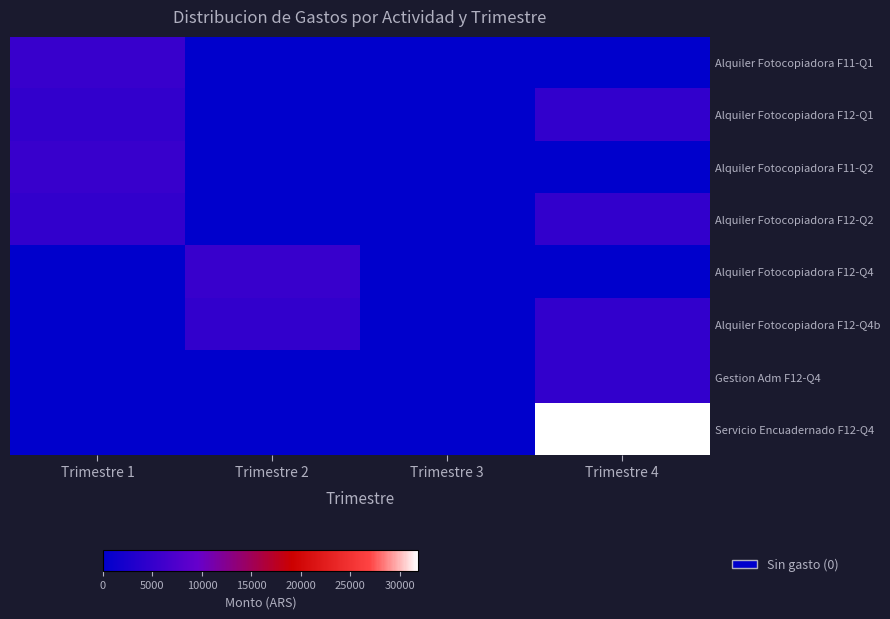

Which has a higher value, Trimestre 1 or Trimestre 4?

Trimestre 1